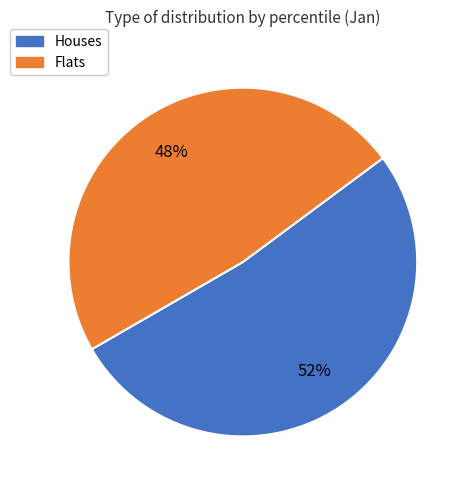

How many slices are in this pie chart?

2